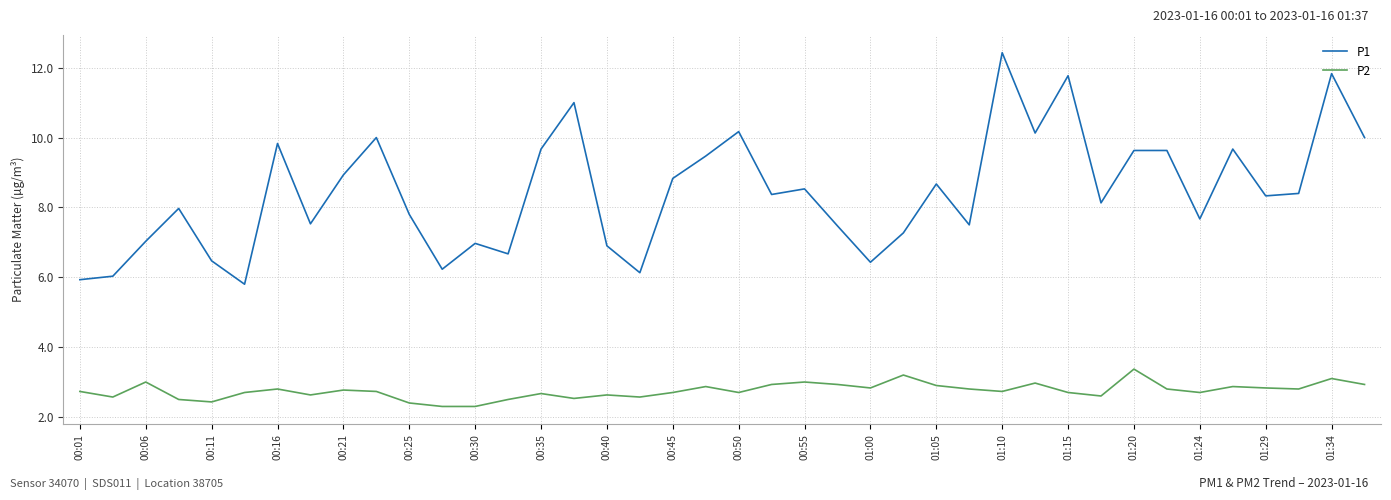

What is the highest value of the P1 series?

12.4